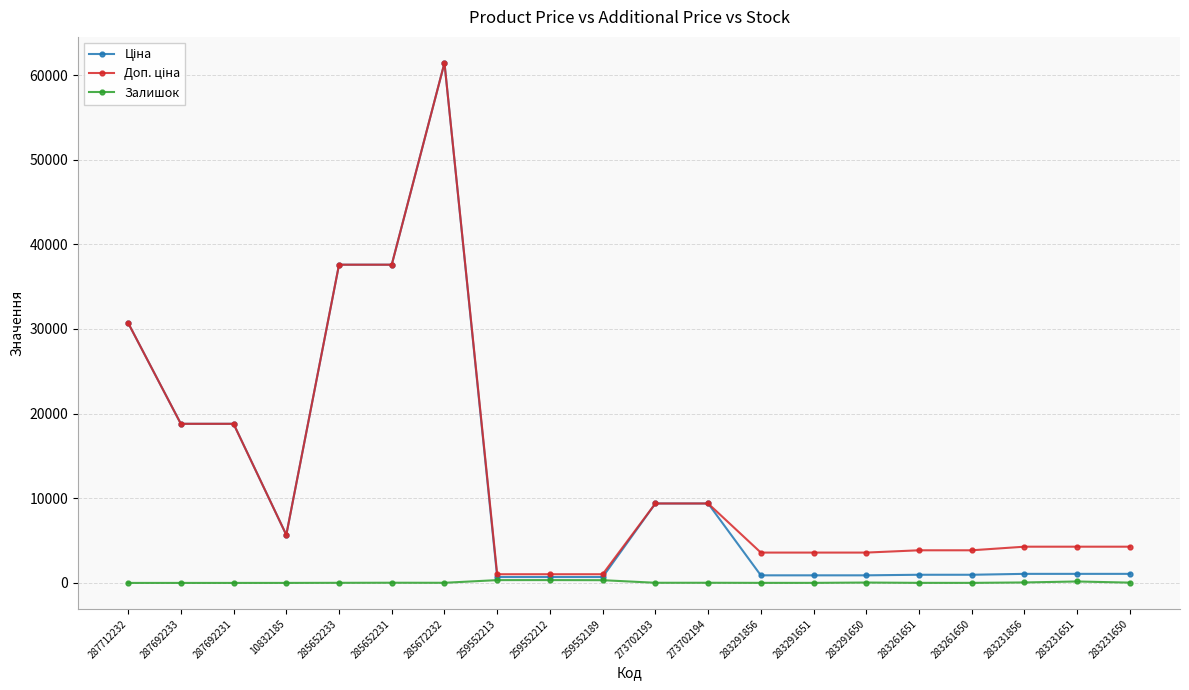

What is the greatest value displayed?

61434.3